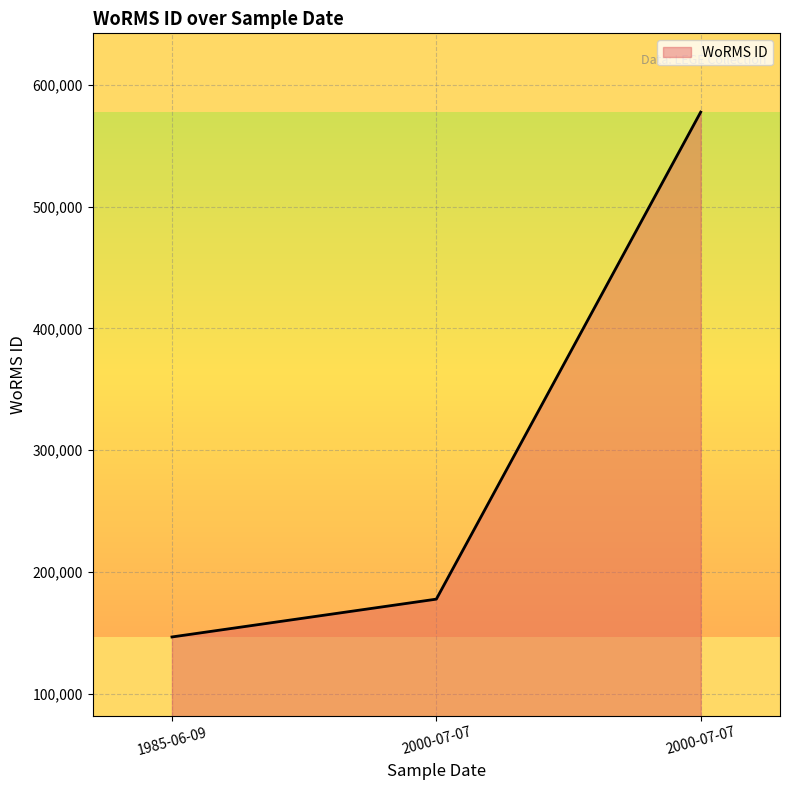

What is the maximum value shown in the chart?

577752